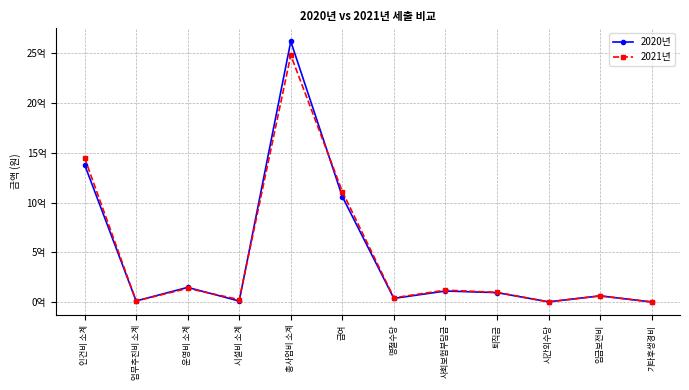

Is this an area chart (filled region under the line)?

No